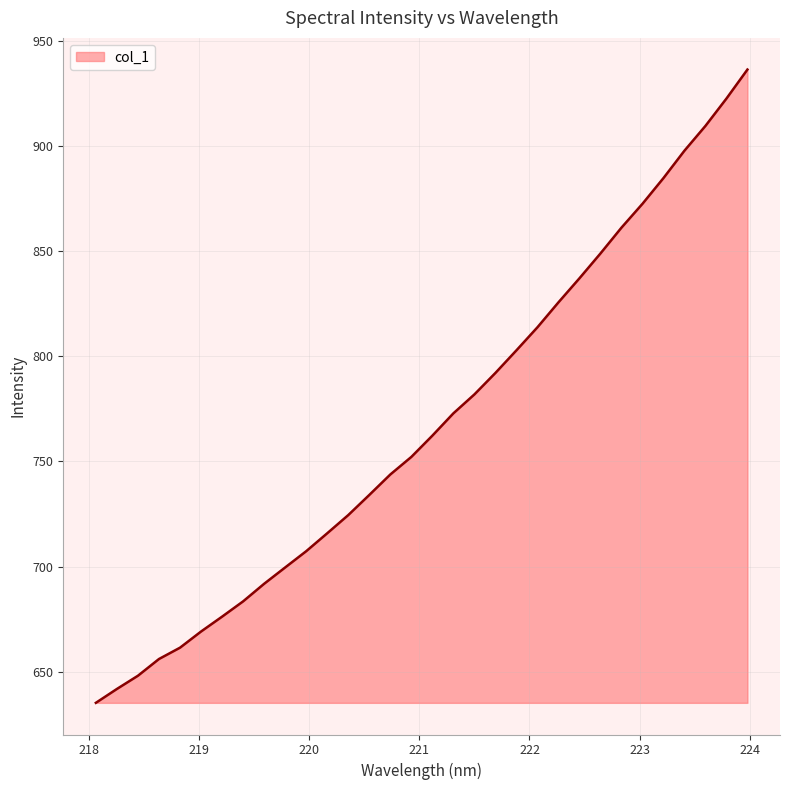

What is the difference between the maximum and minimum values?

301.0